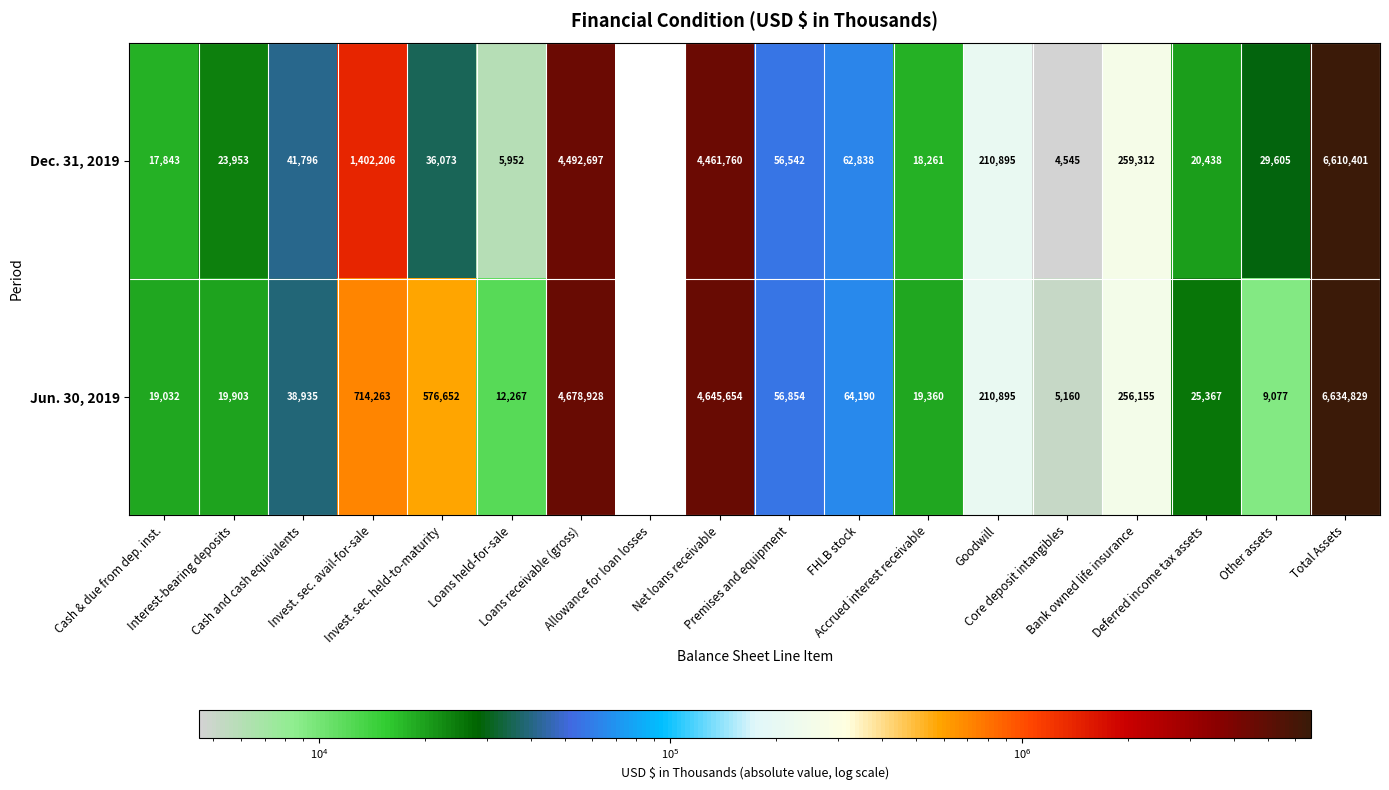

What is the difference between the maximum and second lowest values in the Jun. 30, 2019 series?

6629669